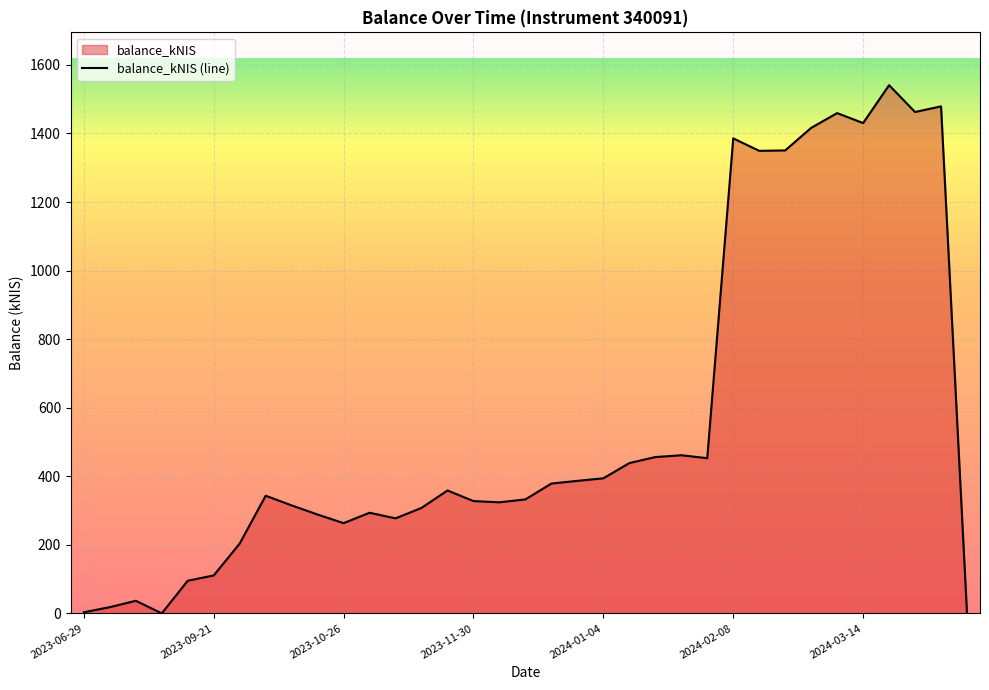

Reading right to left, extract all data points from this chart.

0.0	1479.1	1462.6	1540.9	1430.4	1459.4	1416.3	1350.5	1349.3	1385.7	452.7	461.3	456.0	438.4	394.0	386.6	378.7	332.5	324.0	327.6	358.5	307.7	277.2	293.5	263.2	288.3	315.0	343.1	203.6	110.6	95.2	0.0	36.8	18.1	3.2